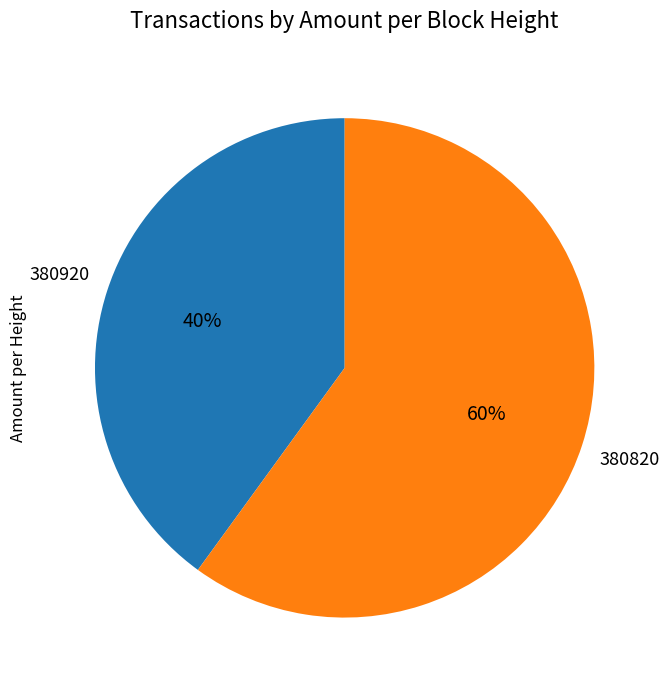

Is 380820 the majority of the pie?

Yes